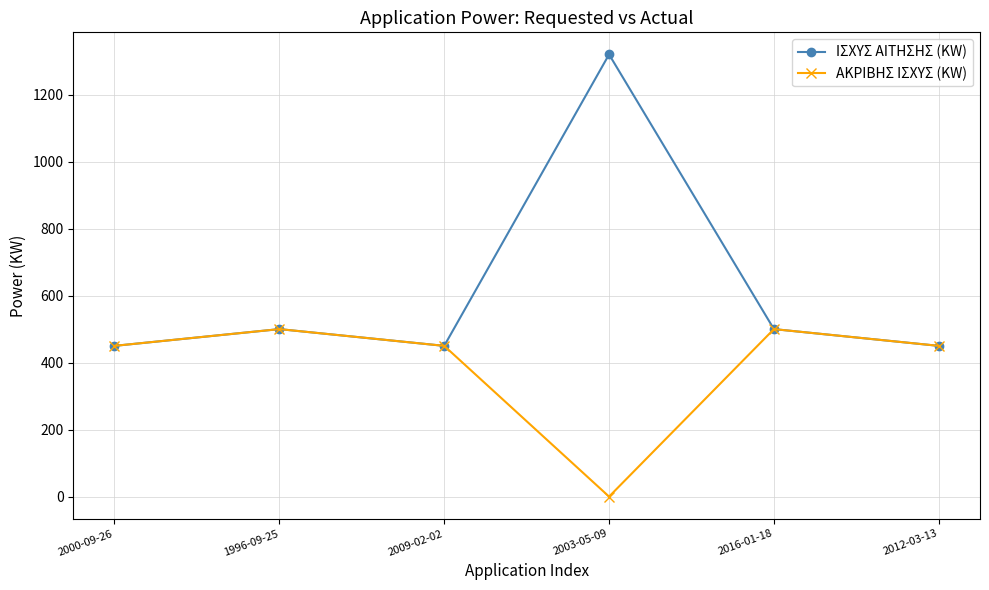

Is this an area chart (filled region under the line)?

No